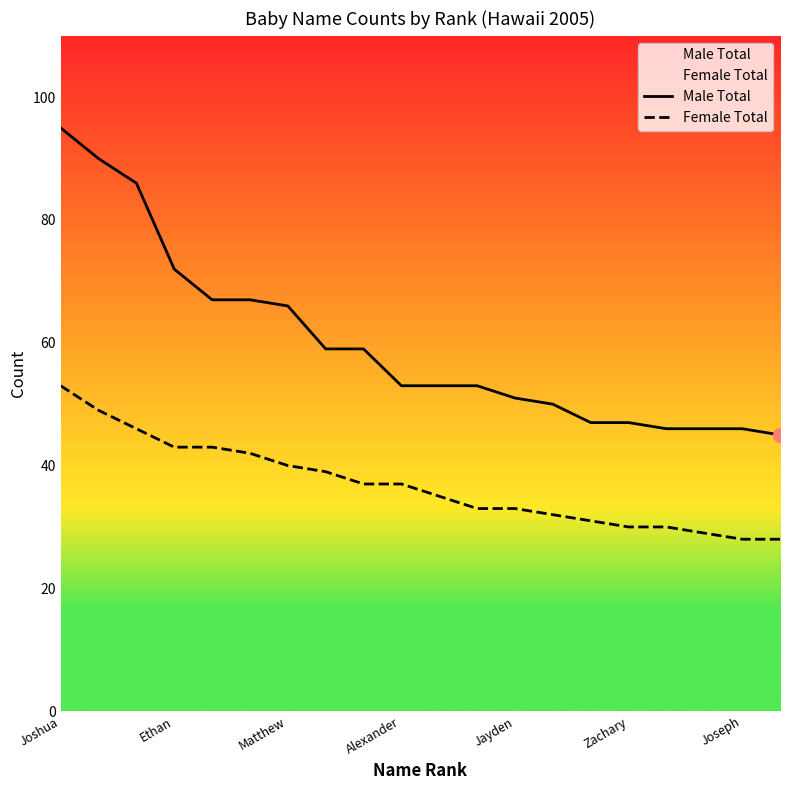

At which label does Female Total first exceed 37?

Joshua